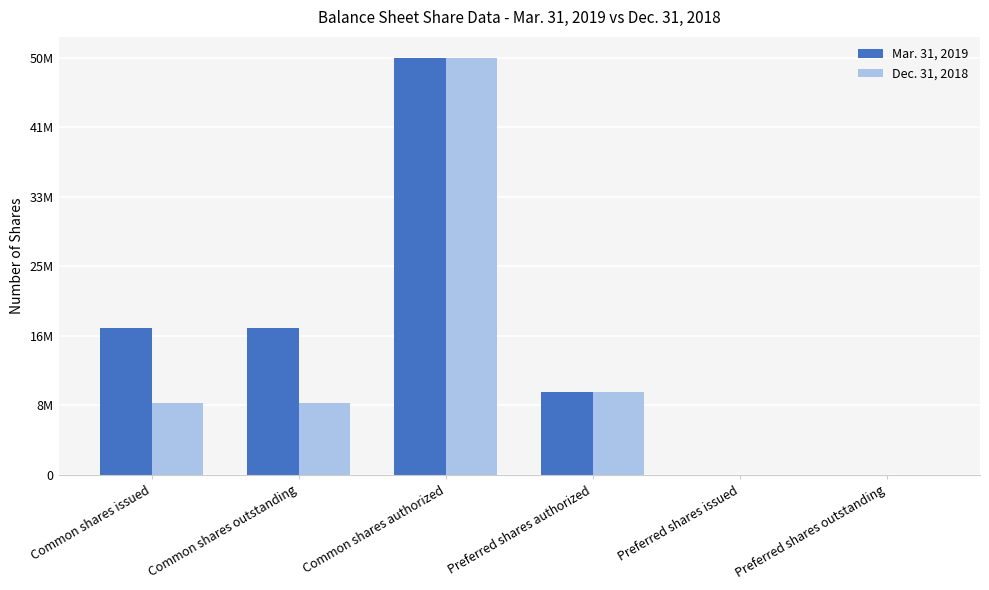

At which label does Mar. 31, 2019 first exceed 17645720?

Common shares authorized